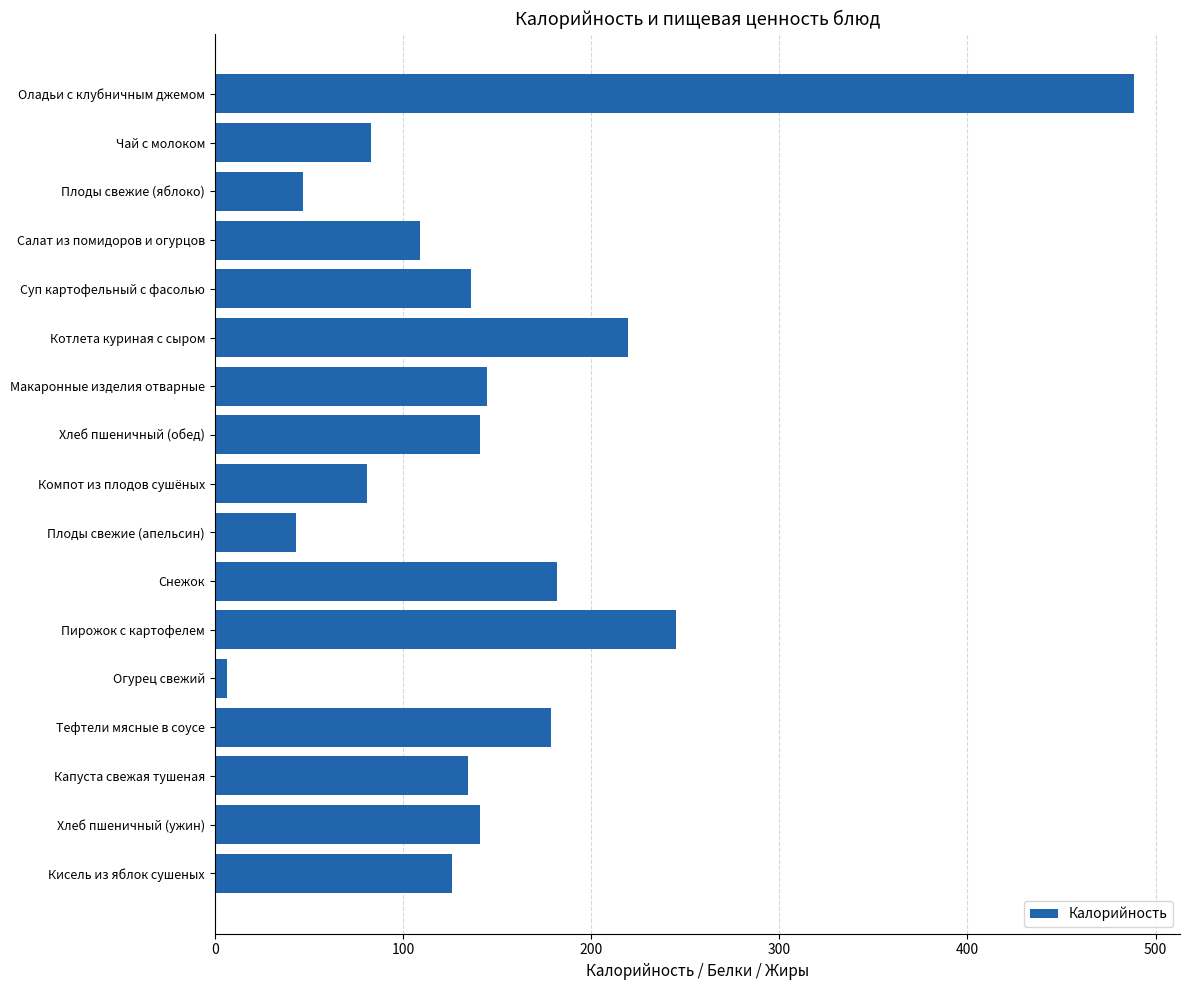

Are the bars grouped side by side (vs. stacked)?

No